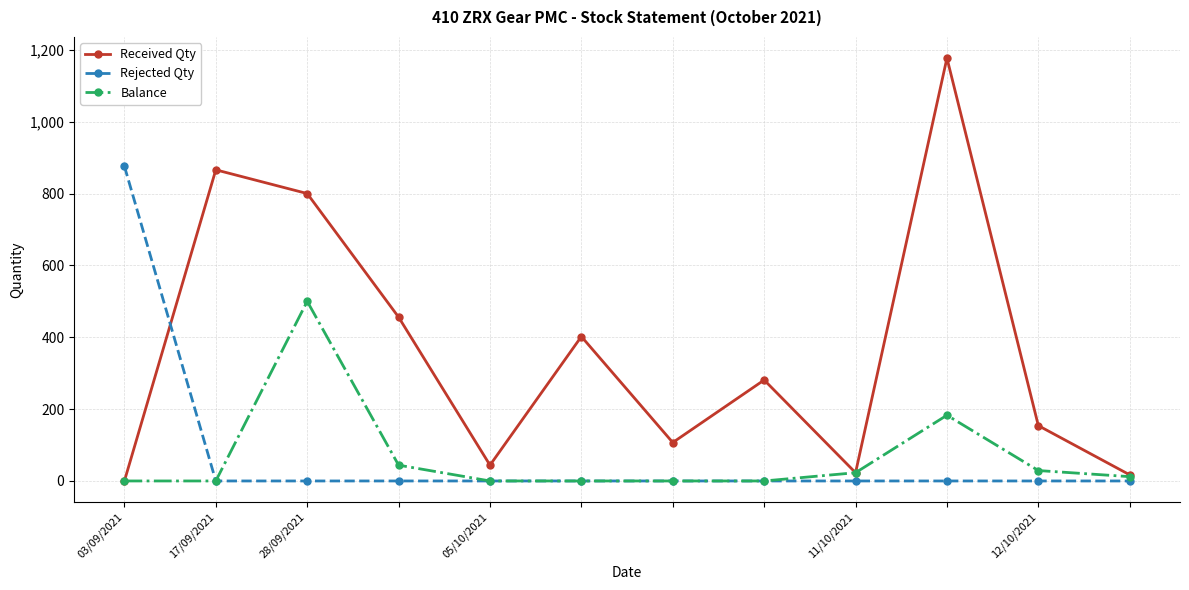

Which series has the largest total across all categories?

Received Qty